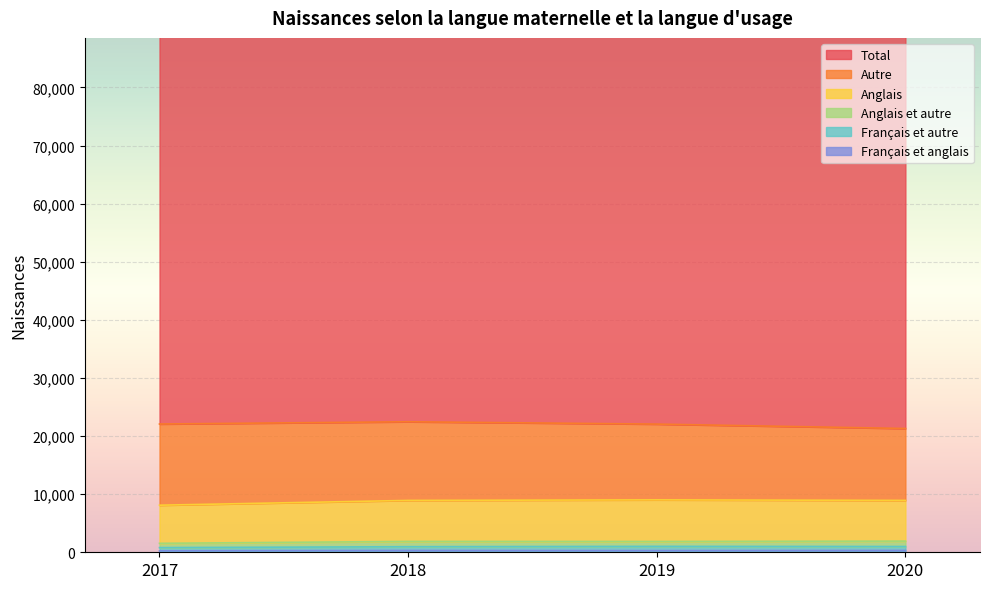

What is the difference between the Total values at 2019 and 2018?

65